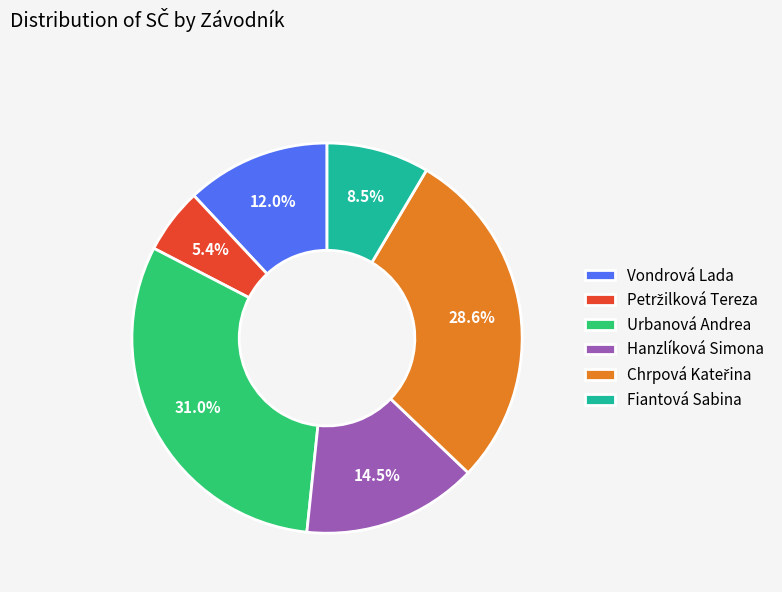

Does any single category account for the majority?

No